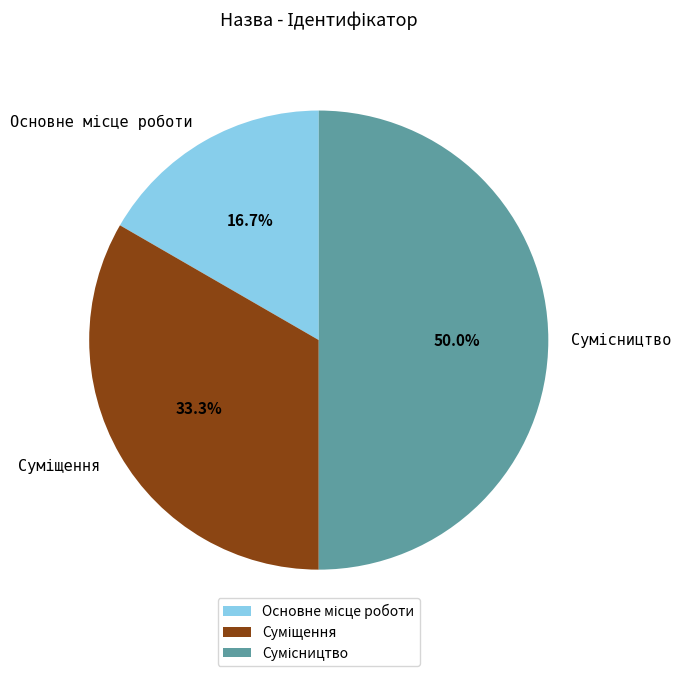

Does Основне місце роботи account for over 50% of the chart?

No